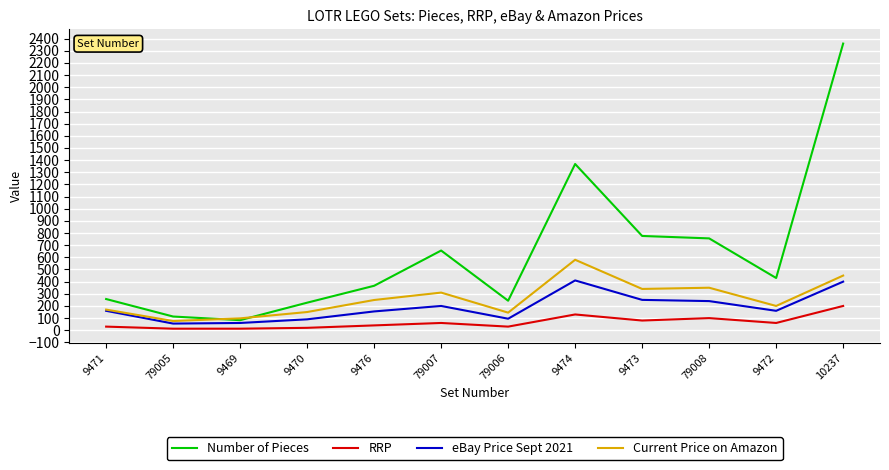

Does the chart display data point markers on the line(s)?

No